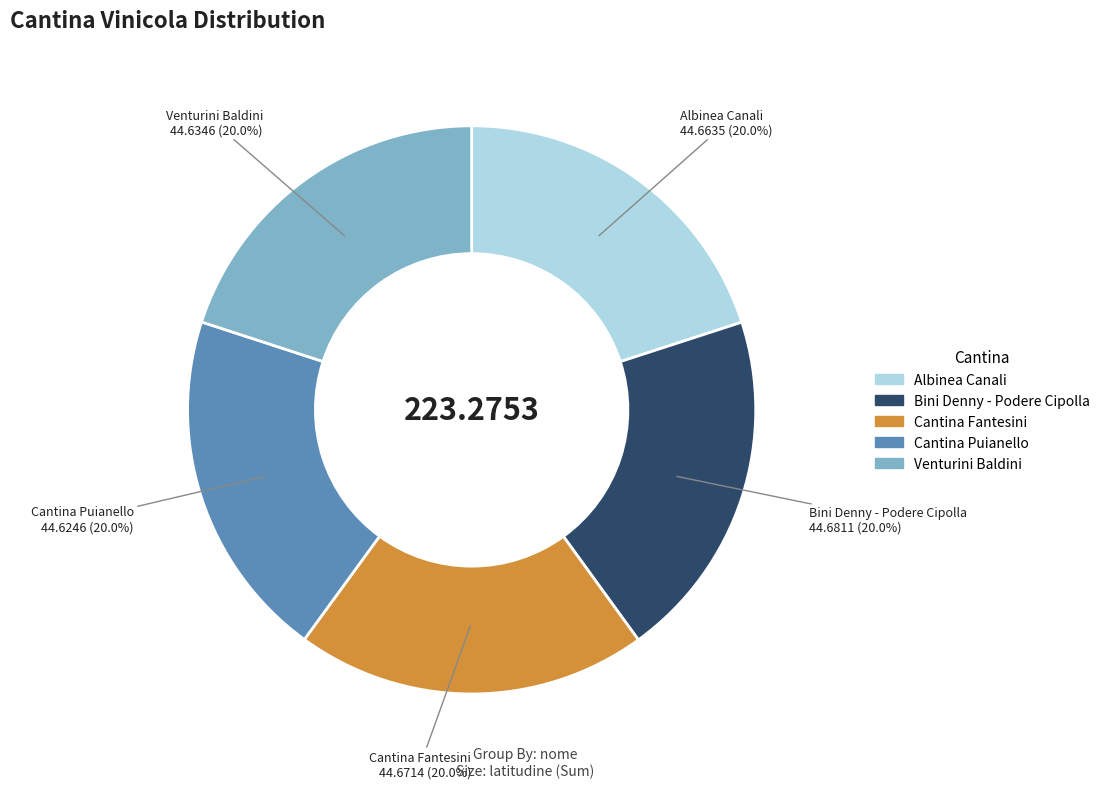

How much of the chart is everything except Venturini Baldini?

80.0%